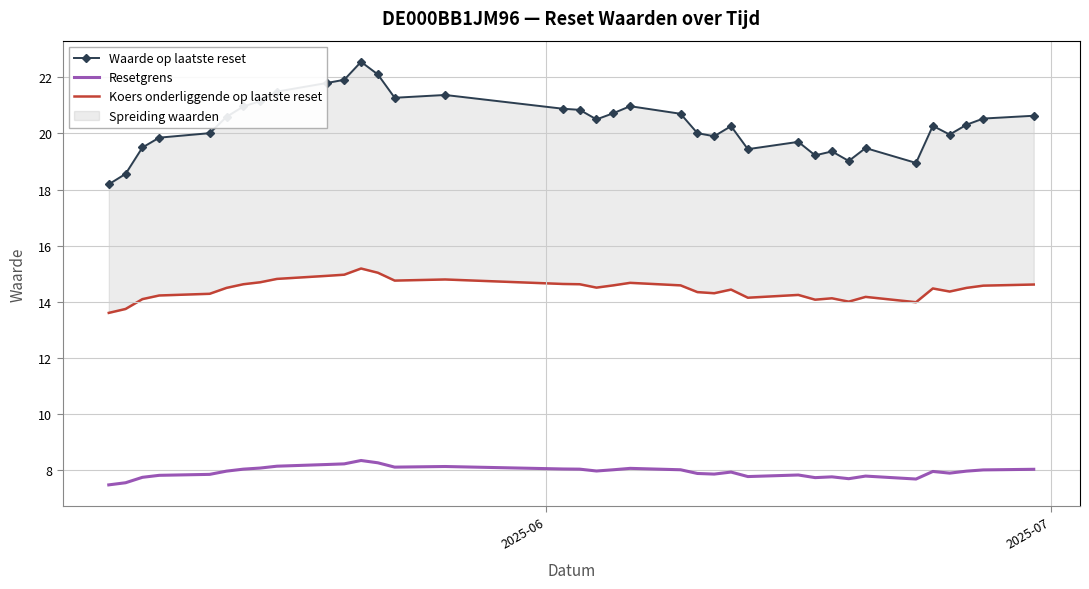

What is the maximum value for Resetgrens?

8.4